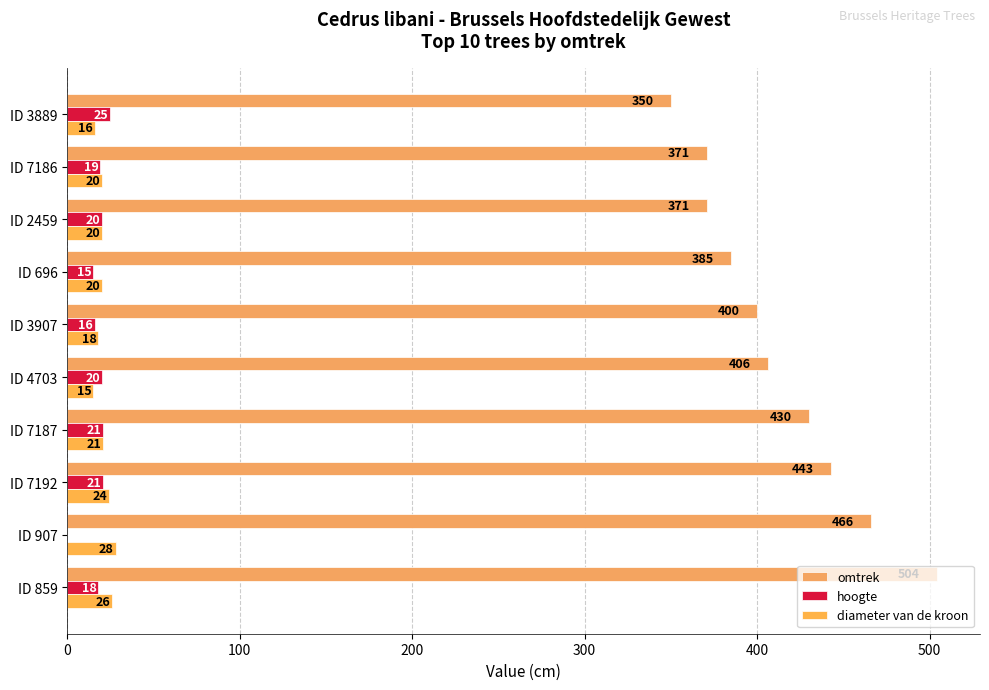

What is the value of the diameter van de kroon bar at the 7th from the left?

20